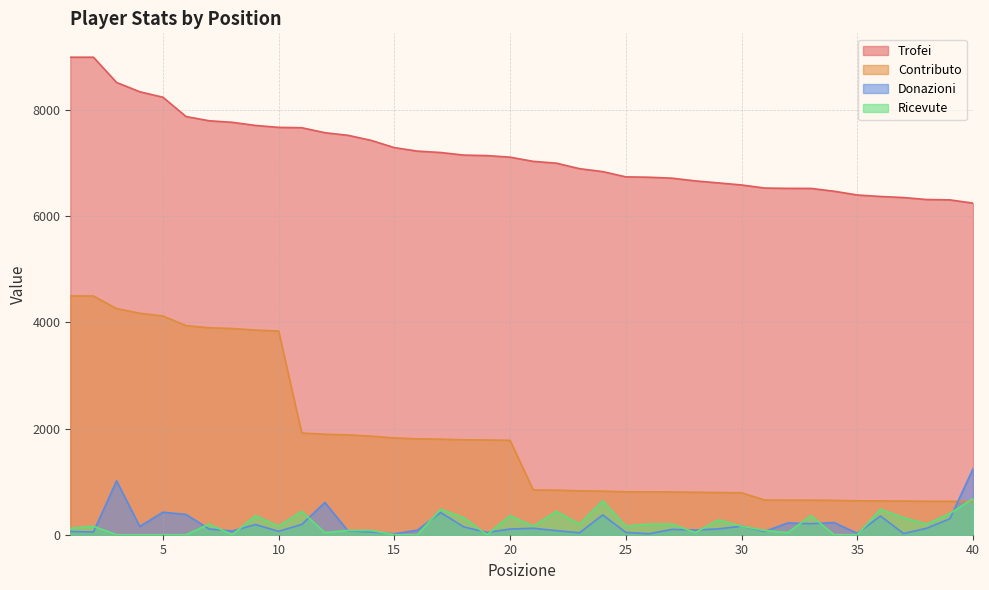

What is the approximate value of Donazioni at 23, to the nearest 10?

40